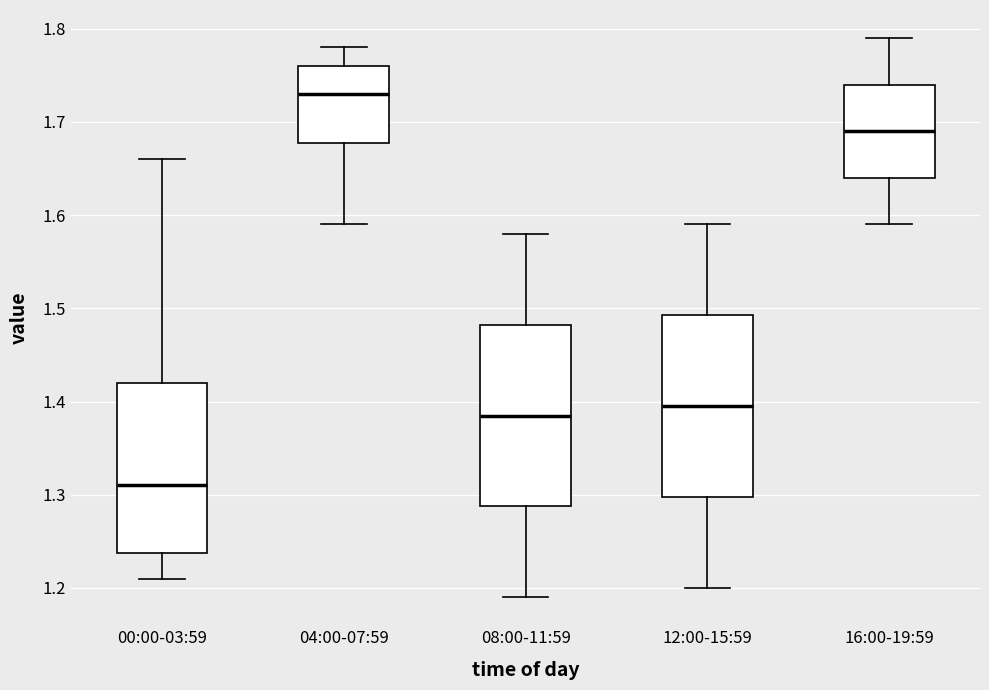

Where is the upper edge of the box for 04:00-07:59 on the y-axis? The values are not printed on the chart, so give them approximately, as read against the axis.

1.76